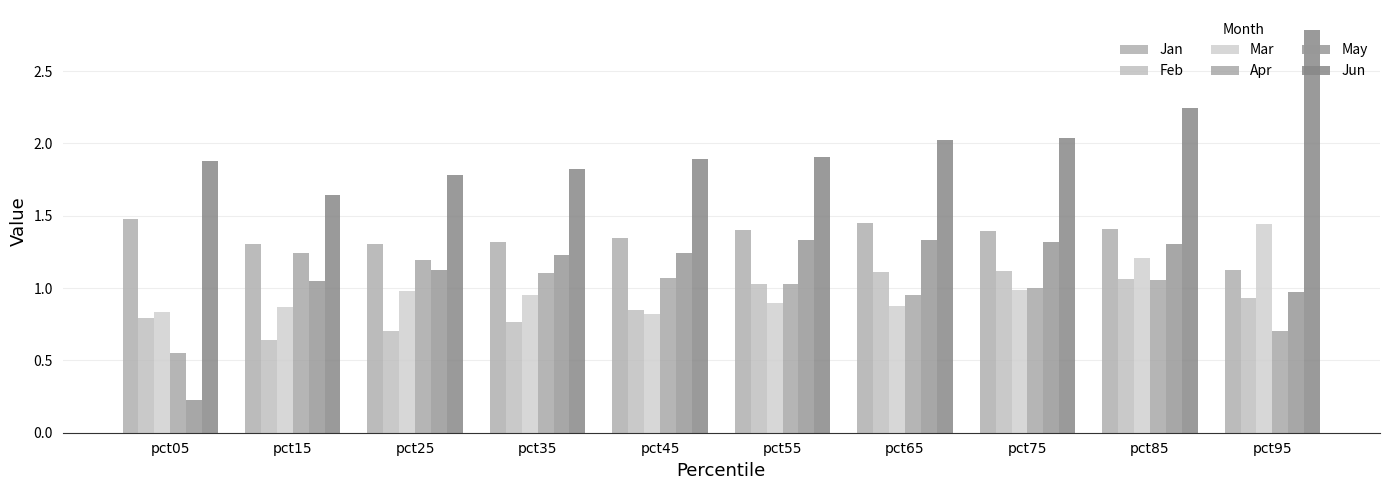

Which series has the largest total across all categories?

Jun